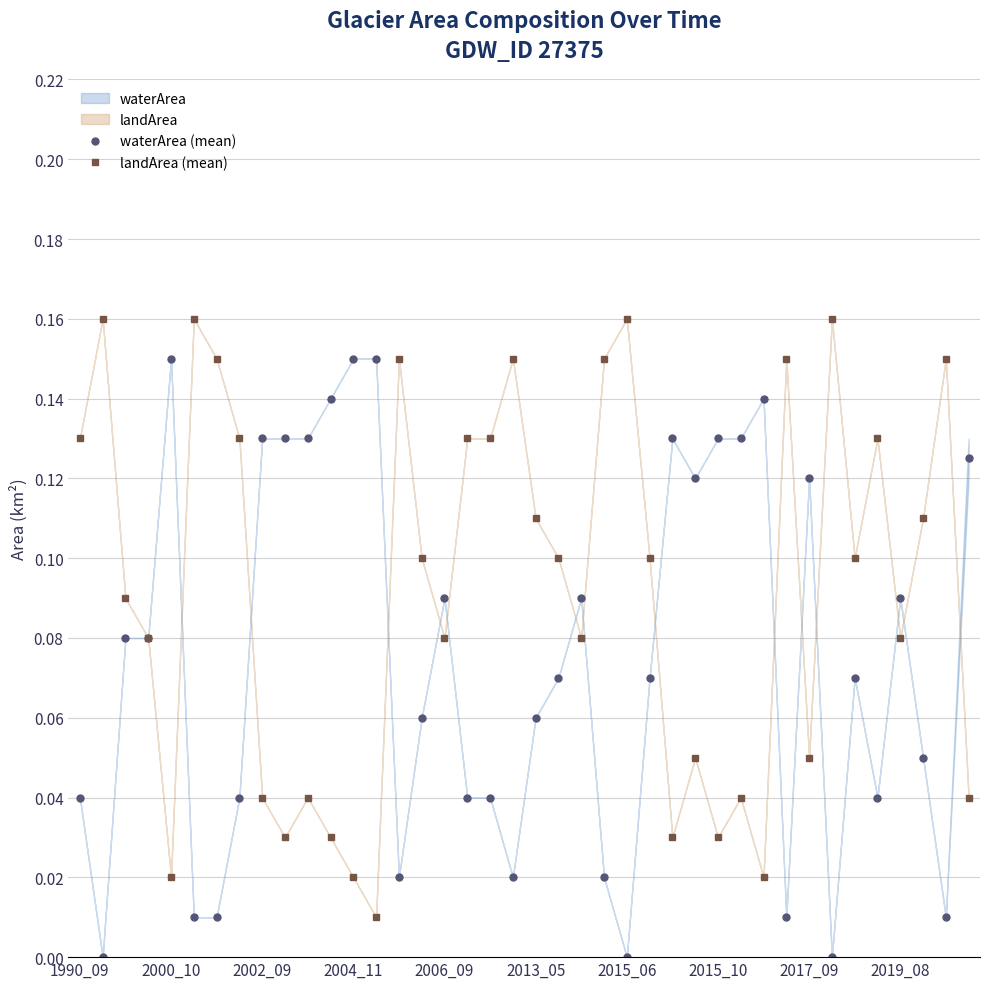

True or false: waterArea (mean) has more than 2 interior local peaks.

True